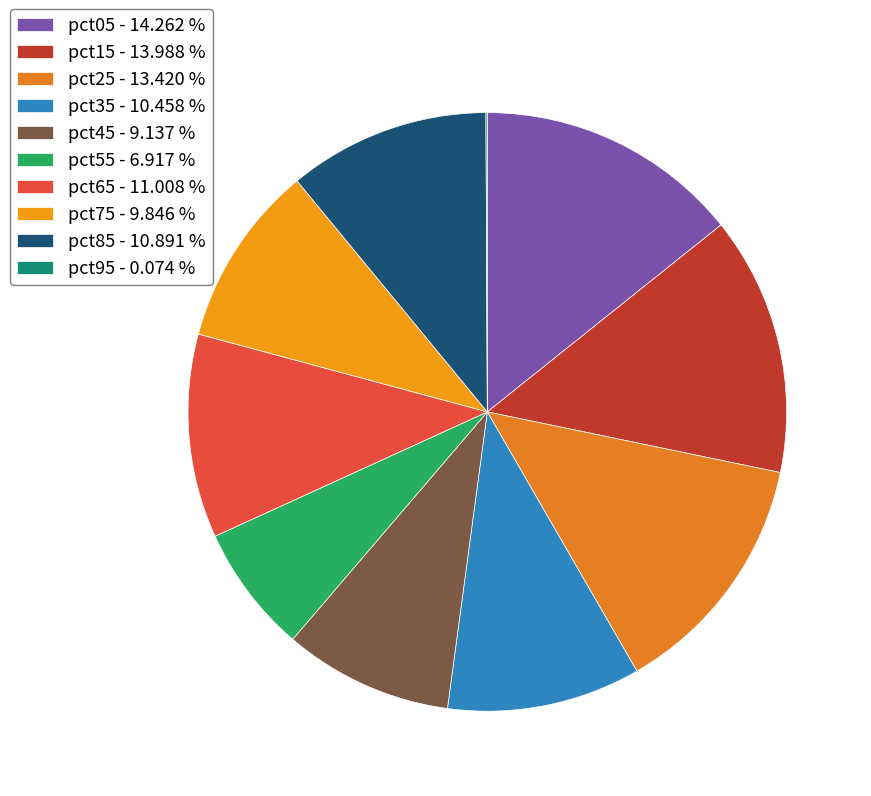

What portion of the pie excludes pct25?

86.6%